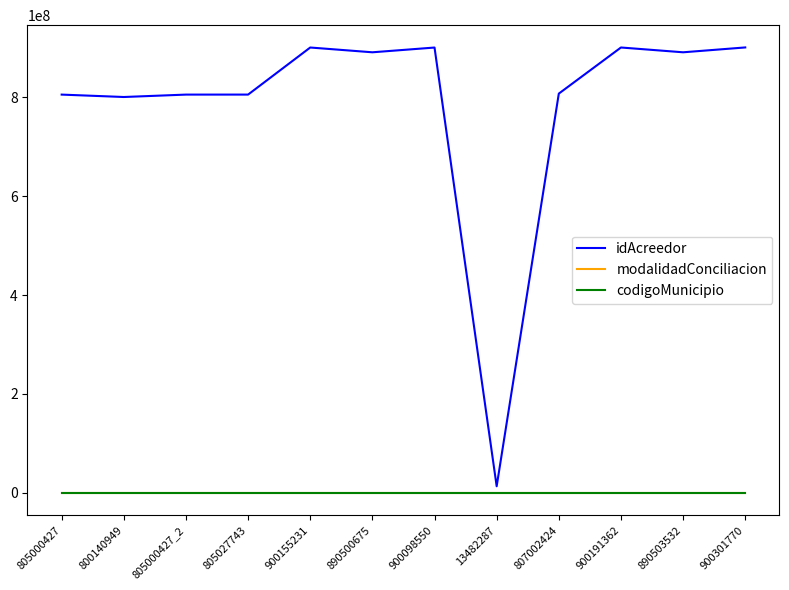

How many lines are shown in the chart?

3